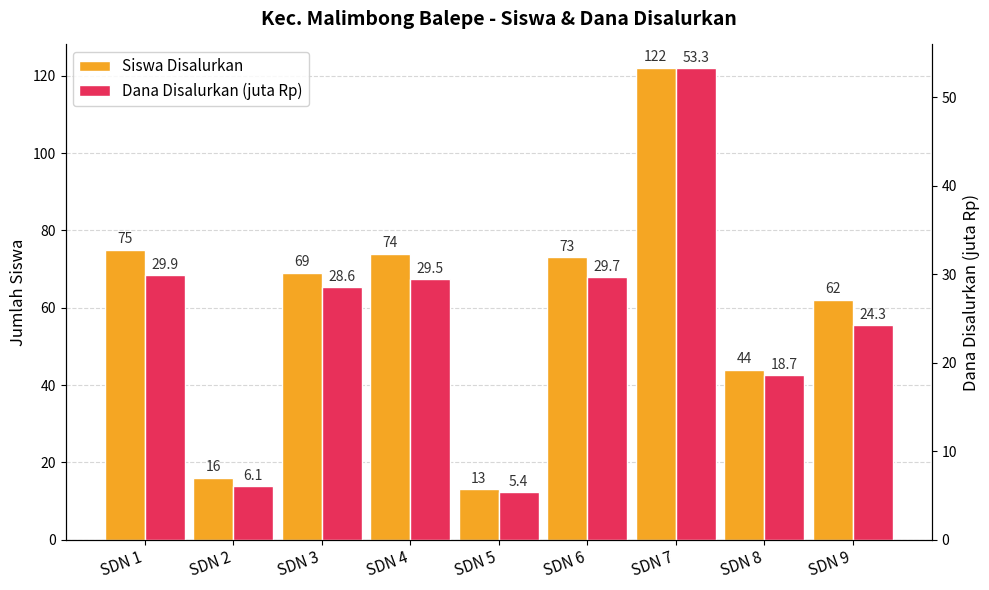

What is the difference between the Siswa Disalurkan values at SDN 8 and SDN 9?

18.0